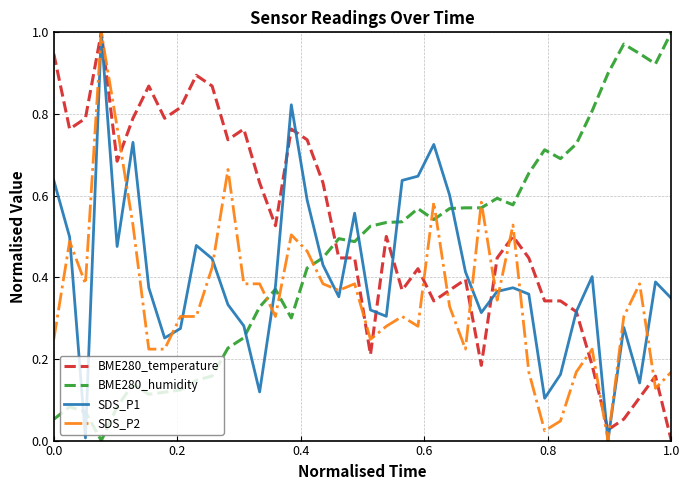

Which series has the largest total across all categories?

BME280_temperature